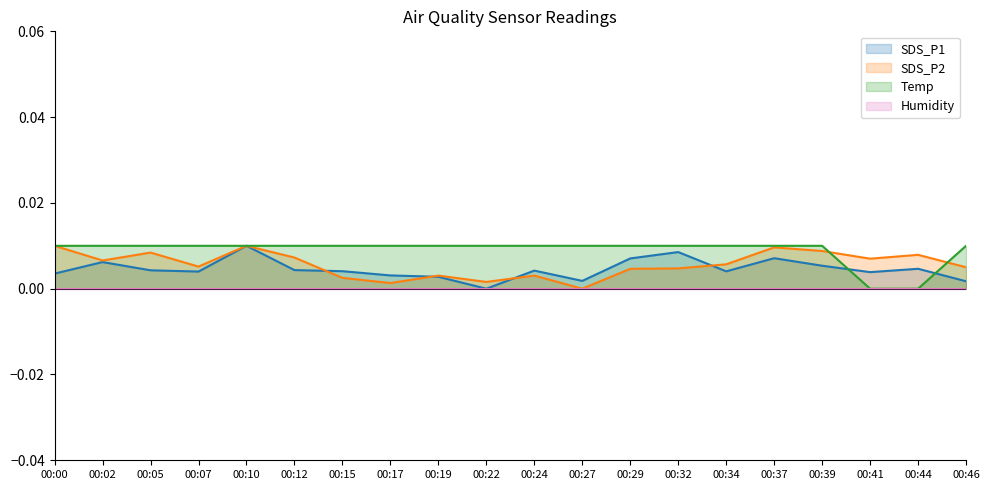

The SDS_P1 series shows 0.0 at 00:15. True or false?

False